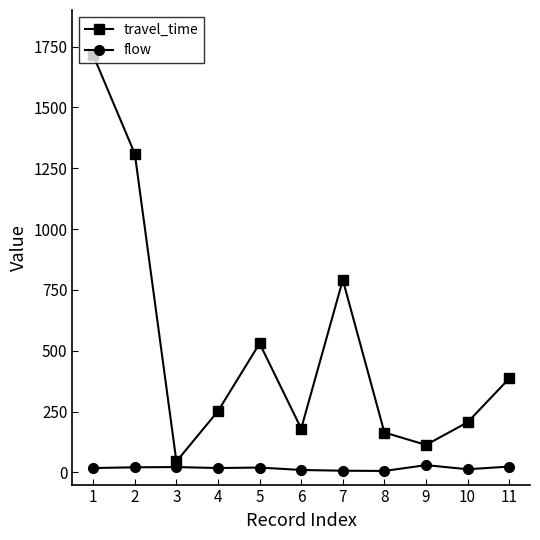

True or false: travel_time and flow intersect in this chart.

False